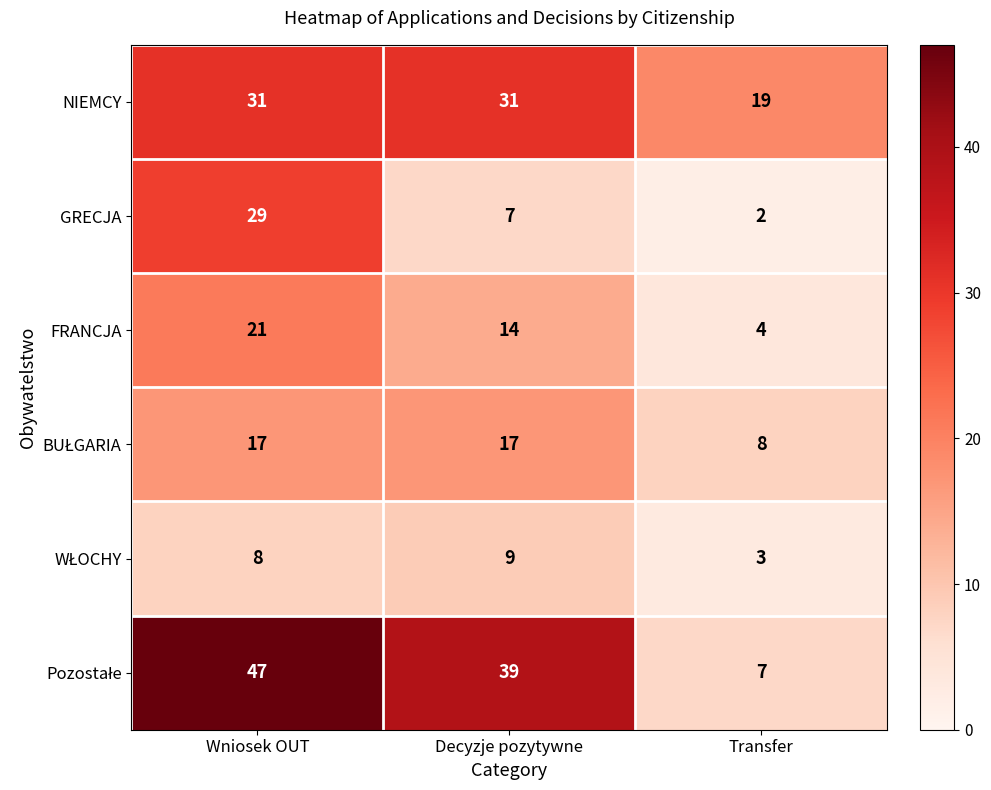

What is the total value across all series at Wniosek OUT?

153